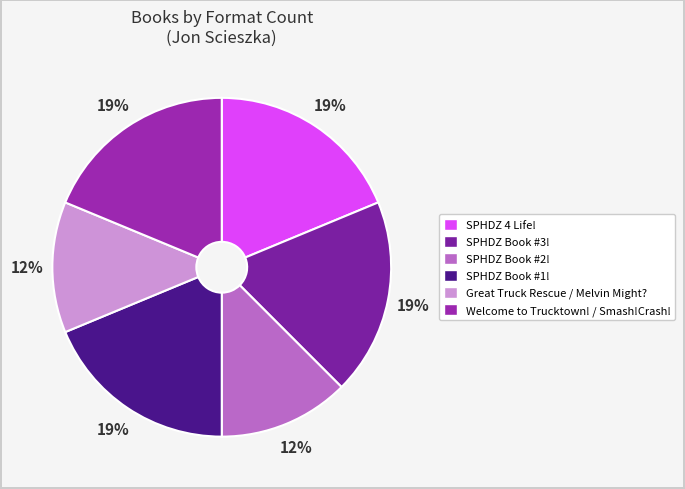

Is there any slice that represents more than half of the pie?

No